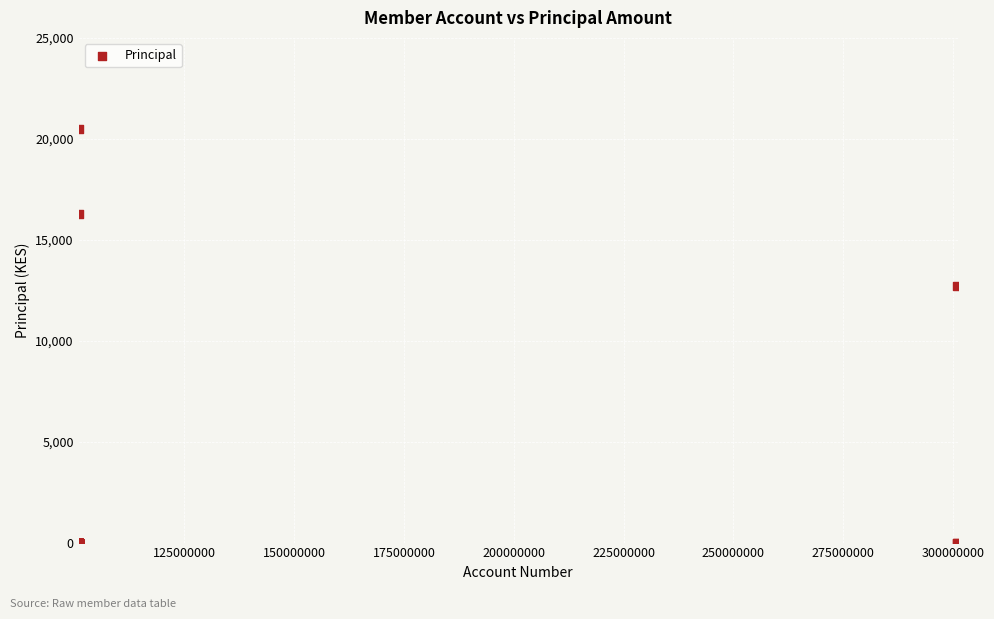

What Y value in the scatter plot is closest to 10250?

12700